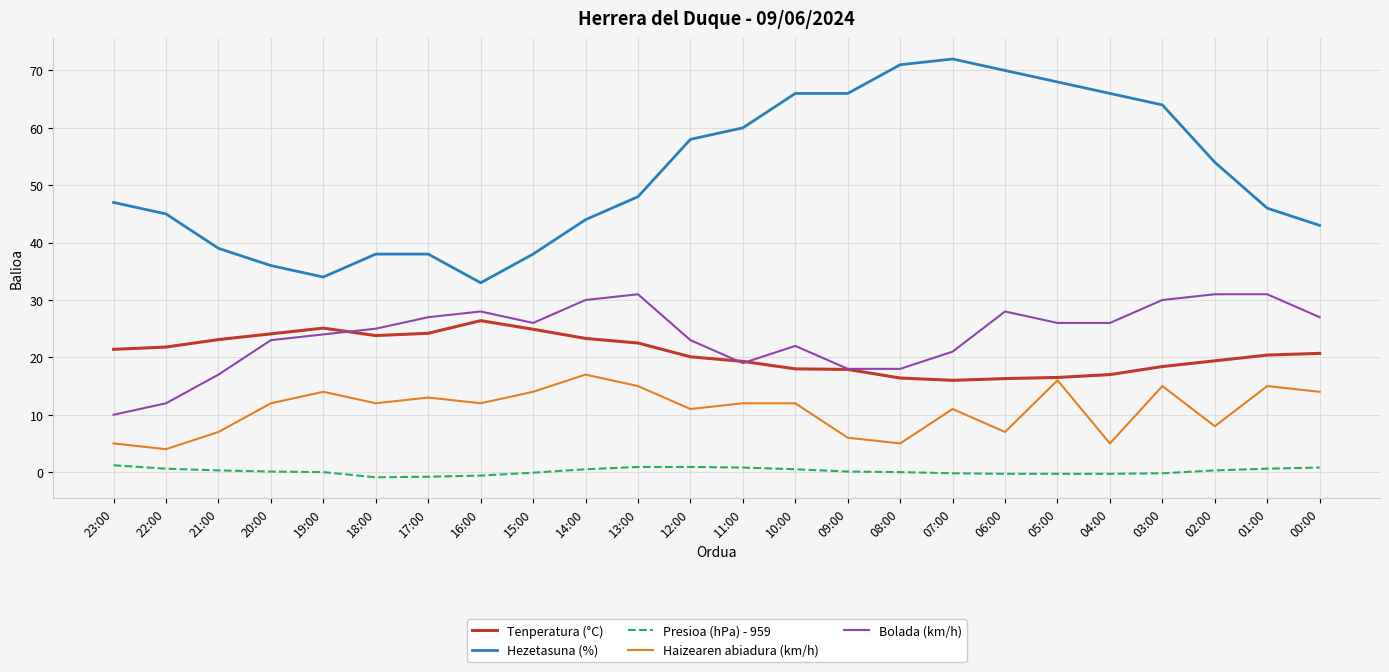

Between 19:00 and 12:00, which series saw the biggest shift?

Hezetasuna (%)